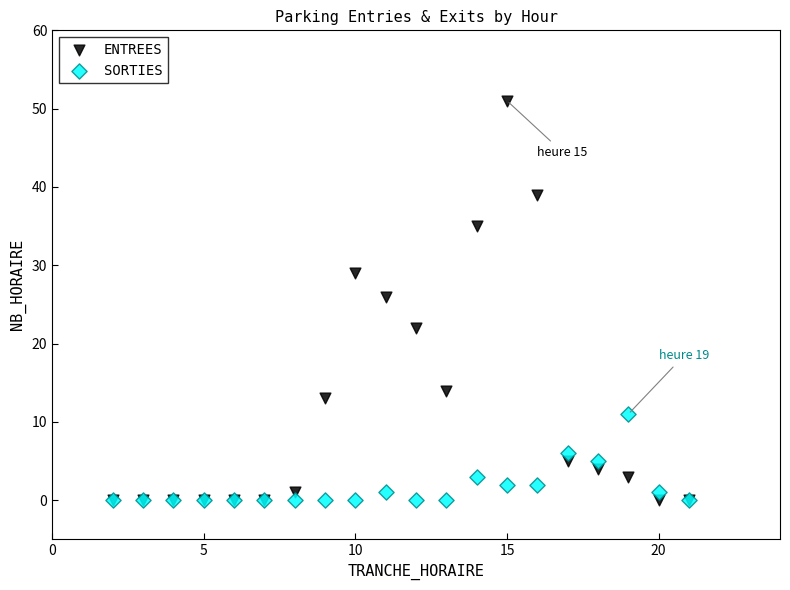

Which series has the largest Y range (max minus min)?

ENTREES